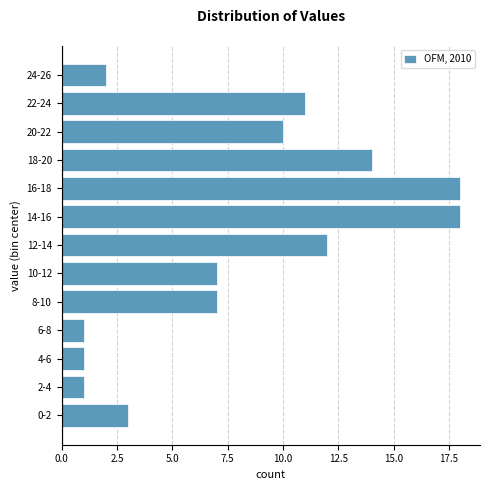

Reading bottom to top, extract all data points from this chart.

0-2=3	2-4=1	4-6=1	6-8=1	8-10=7	10-12=7	12-14=12	14-16=18	16-18=18	18-20=14	20-22=10	22-24=11	24-26=2